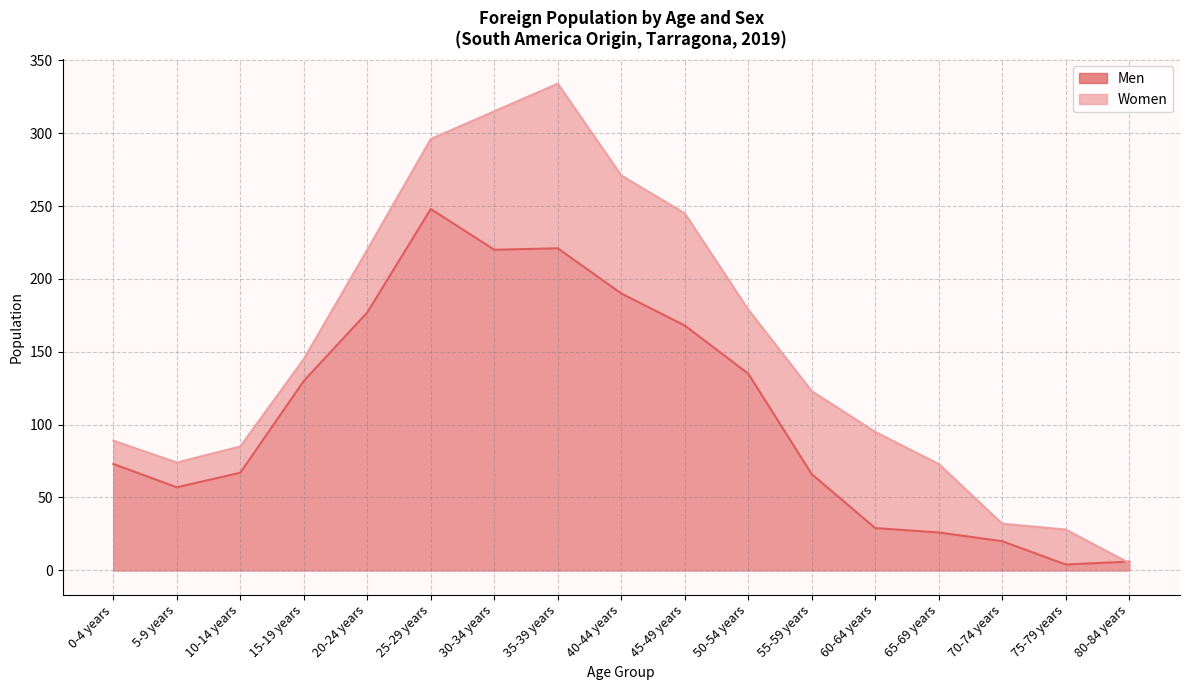

How many lines are shown in the chart?

2